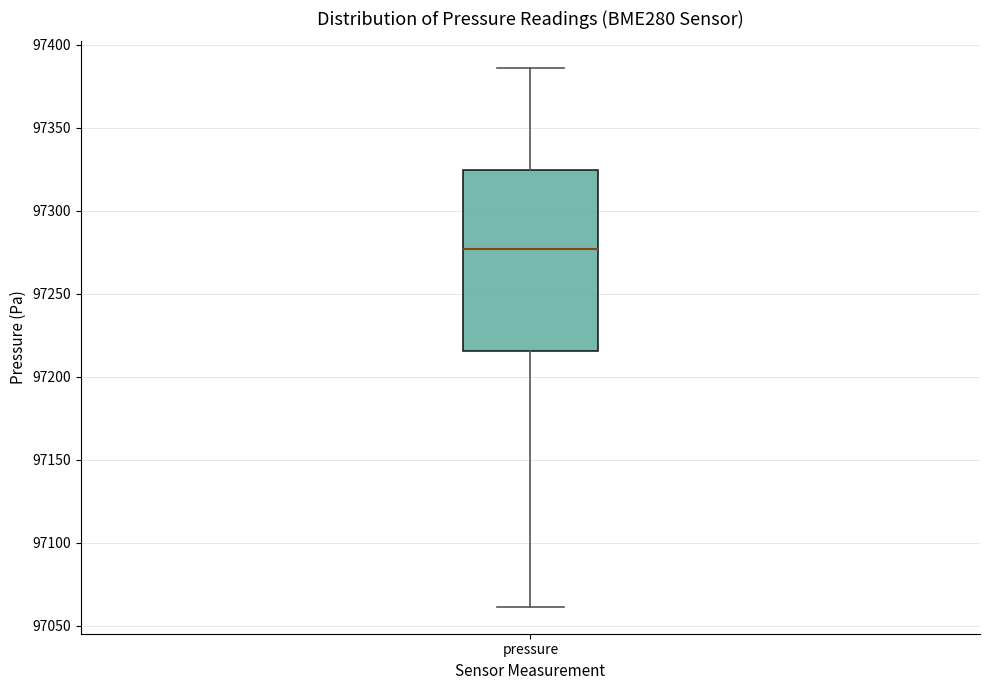

Read this box plot against the y-axis: the position of the median line, the range covered by the box, and the ends of both whiskers. The values are not printed on the chart, so give them approximately, as read against the axis.

median 97275, box 97215 to 97325, whiskers 97060 to 97385